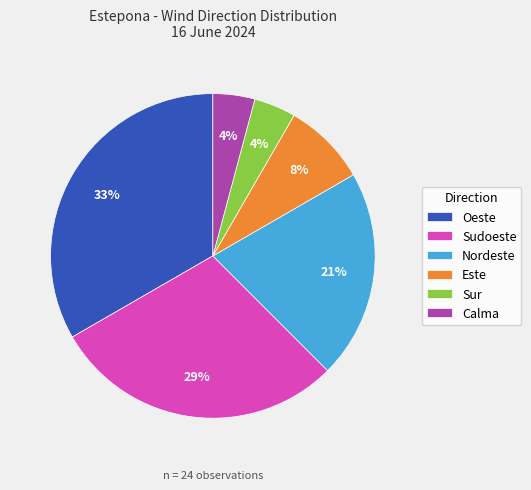

Combined, do Oeste and Nordeste account for over 50%?

Yes